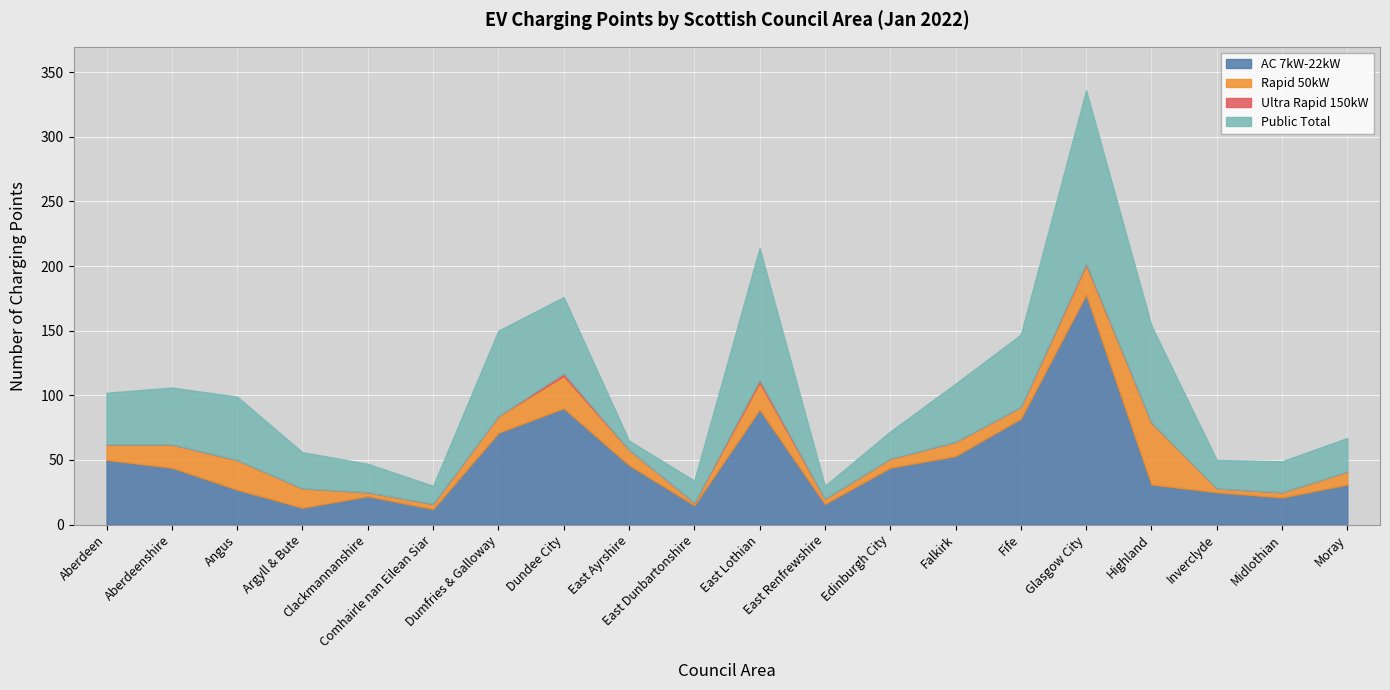

True or false: Ultra Rapid 150kW and Rapid 50kW intersect in this chart.

False